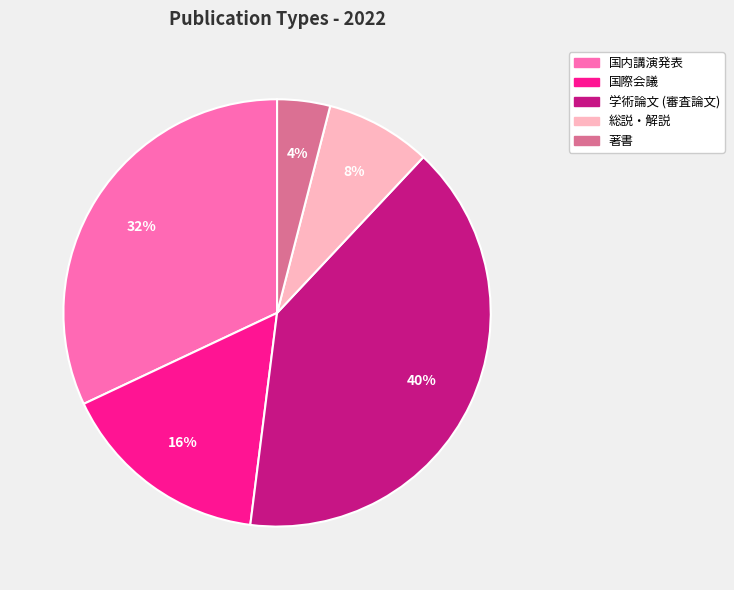

The 国内講演発表 slice represents 32% of the pie. True or false?

True